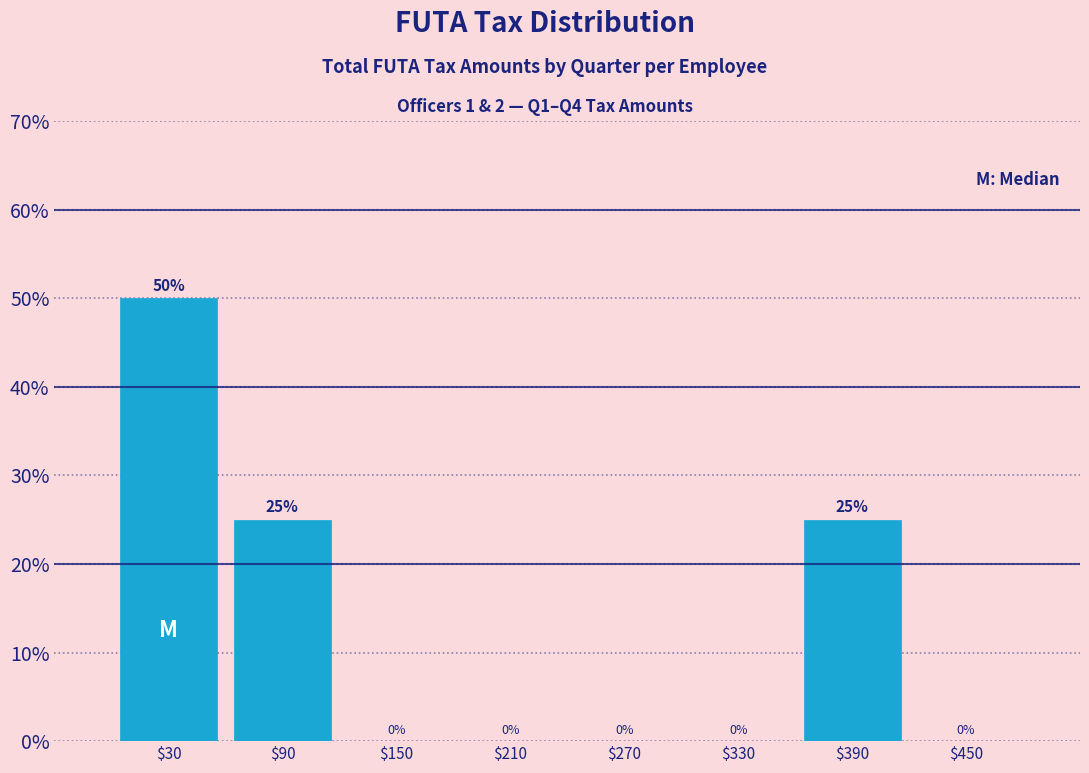

Reading left to right, transcribe this chart: for each bar, give the range it covers on the x-axis and its height.

0 to 60: 50
60 to 120: 25
120 to 180: 0
180 to 240: 0
240 to 300: 0
300 to 360: 0
360 to 420: 25
420 to 480: 0